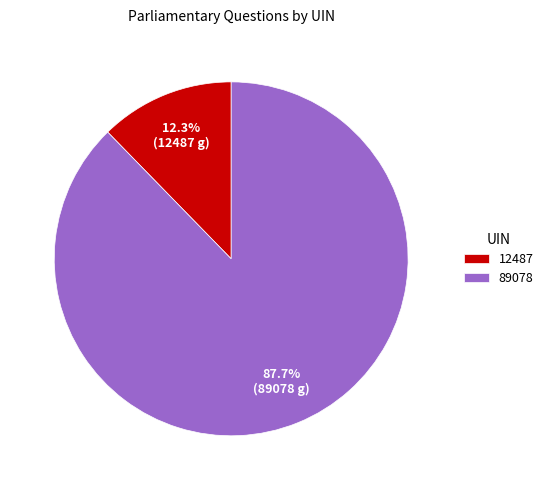

To the nearest percent, what is the average slice percentage?

50%